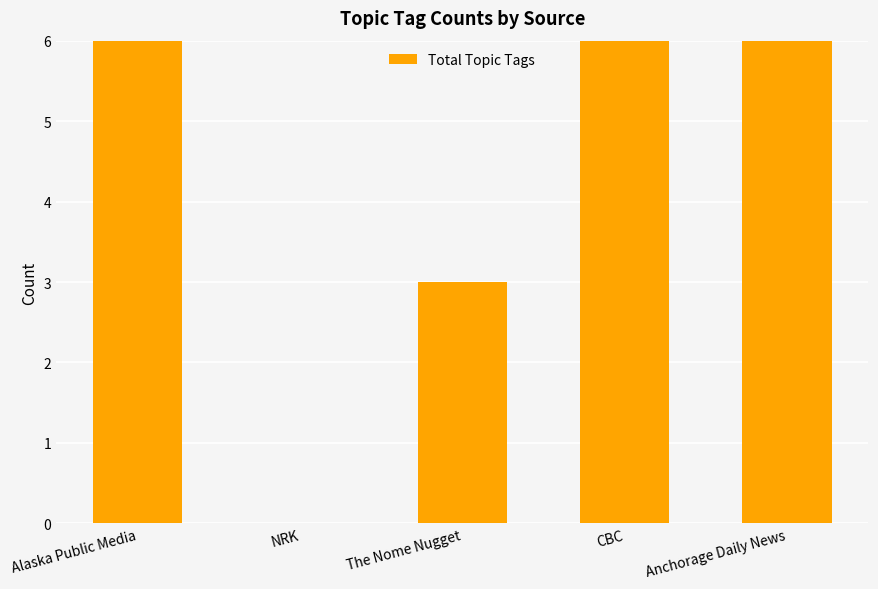

Which has a higher value, Anchorage Daily News or NRK?

Anchorage Daily News